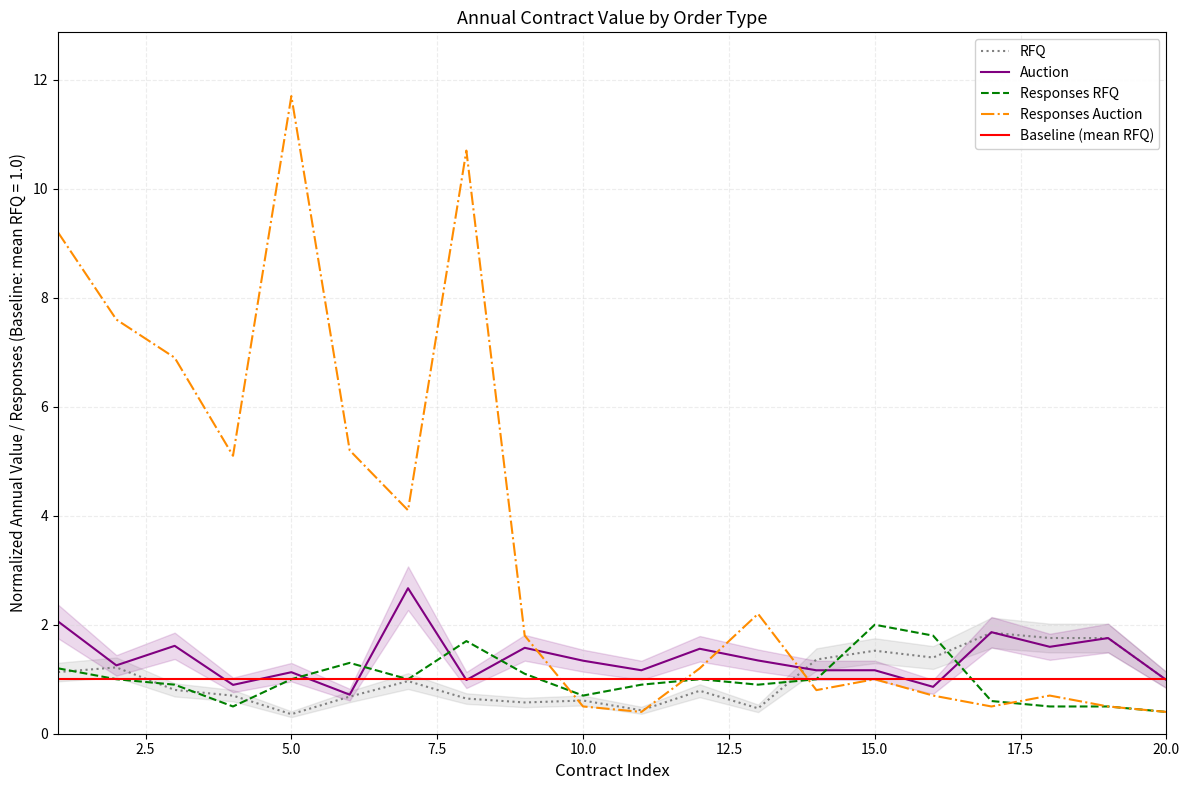

Which category has the highest value in the Responses Auction series?

5.0